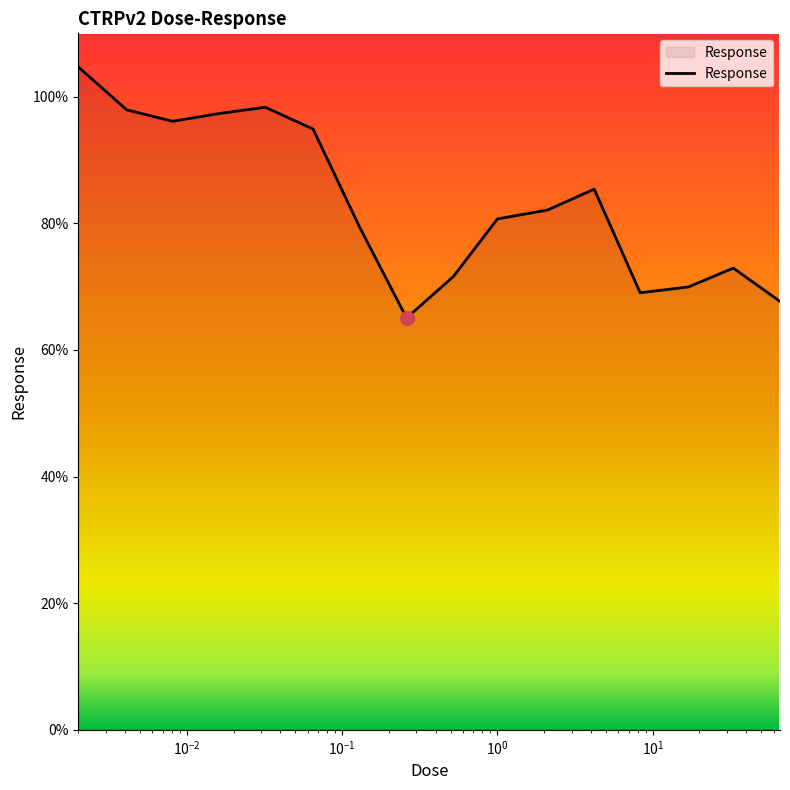

What is the greatest value displayed?

104.7